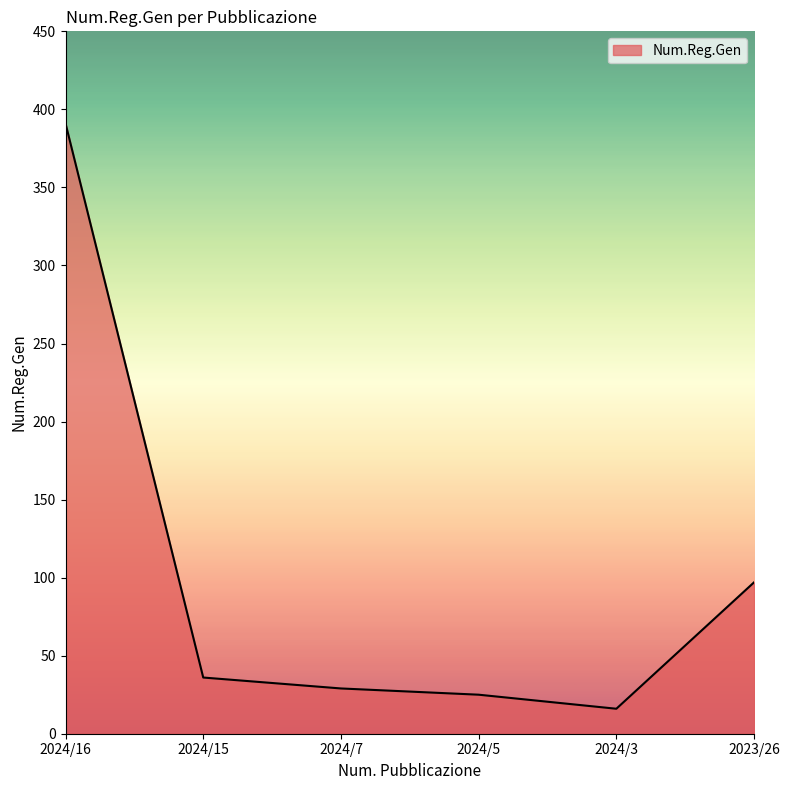

What is the difference between the values at 2024/5 and 2024/3?

9